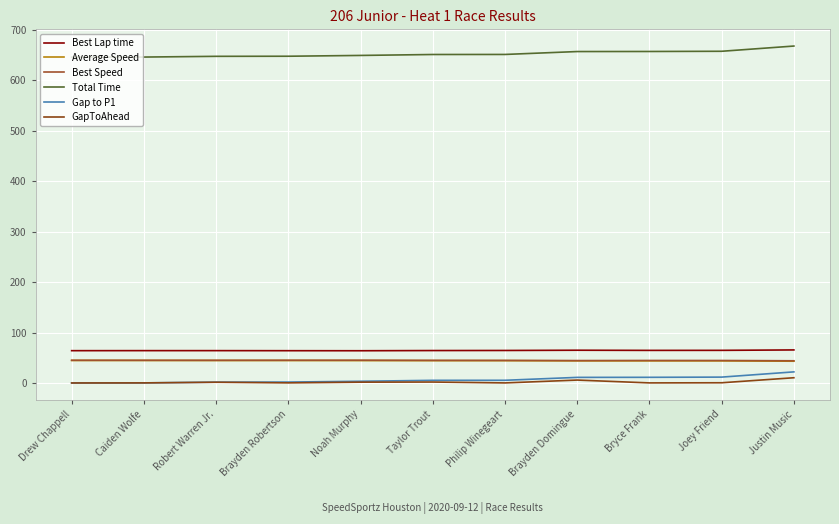

What are all the series names shown in the legend?

Best Lap time, Average Speed, Best Speed, Total Time, Gap to P1, GapToAhead